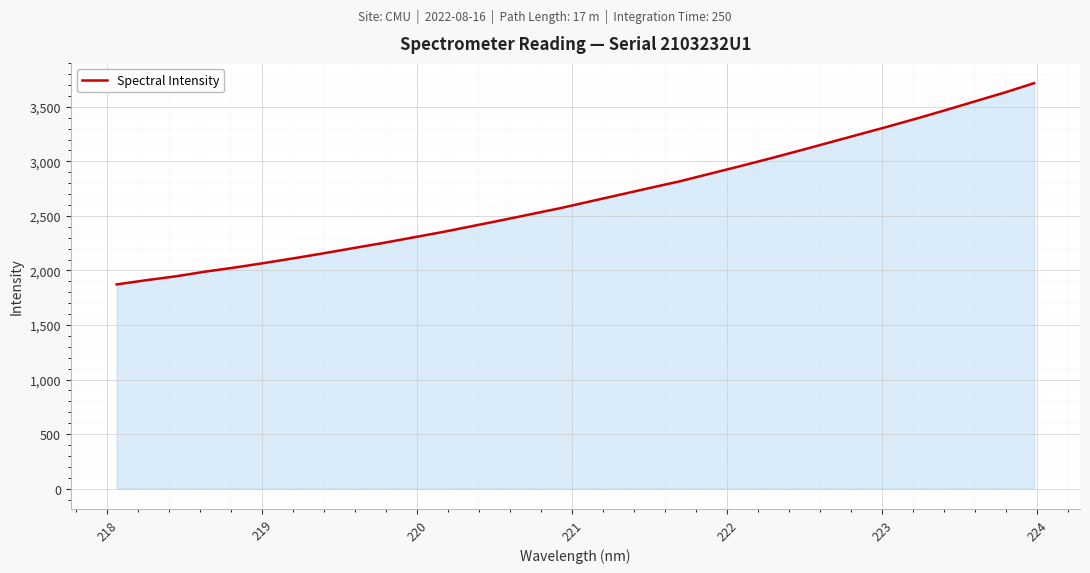

What is the smallest value displayed?

1872.3